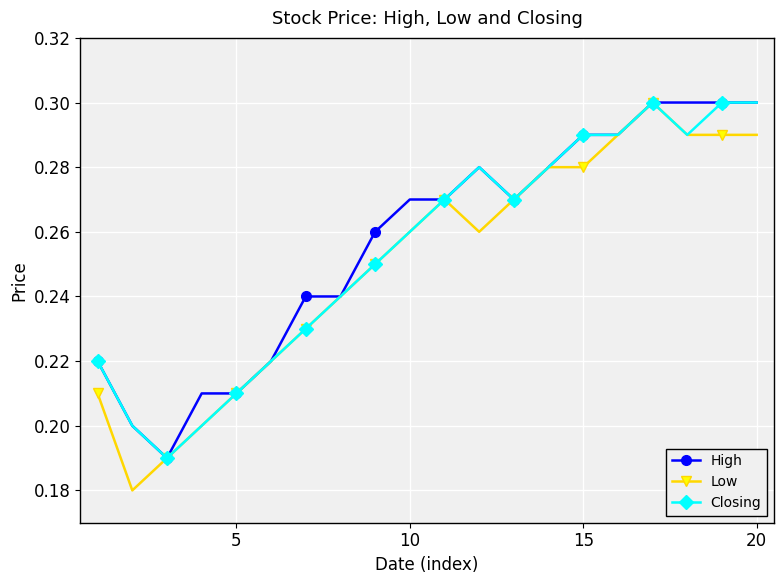

At how many categories does at least one series exceed 0?

20